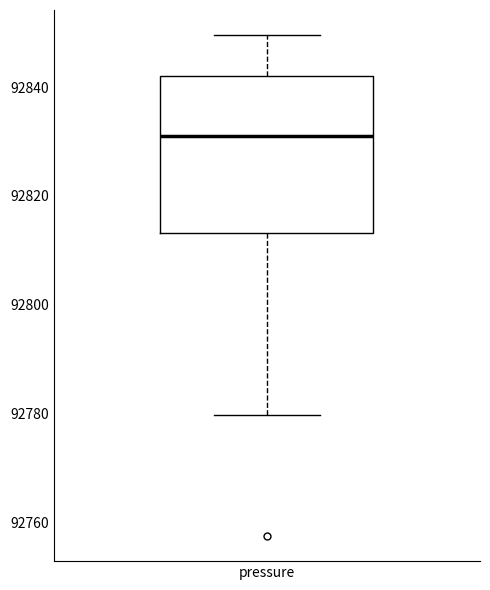

Where does the lower whisker of the box for pressure end on the y-axis? The values are not printed on the chart, so give them approximately, as read against the axis.

92780